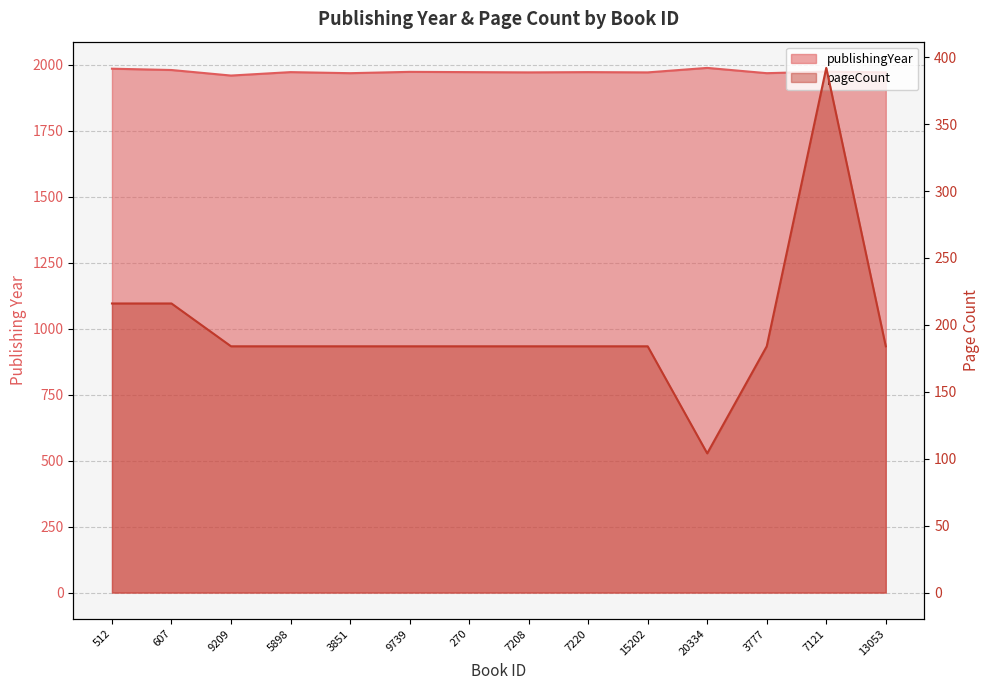

At which category does pageCount reach its first local peak?

7121